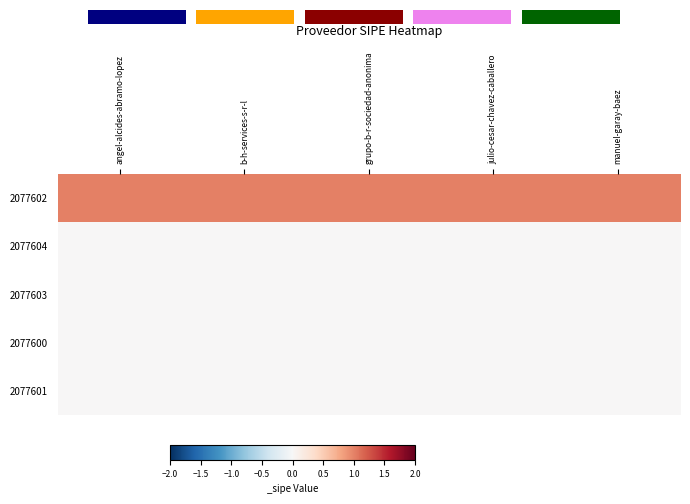

Between grupo-b-r-sociedad-anonima and b-h-services-s-r-l, which is larger?

grupo-b-r-sociedad-anonima